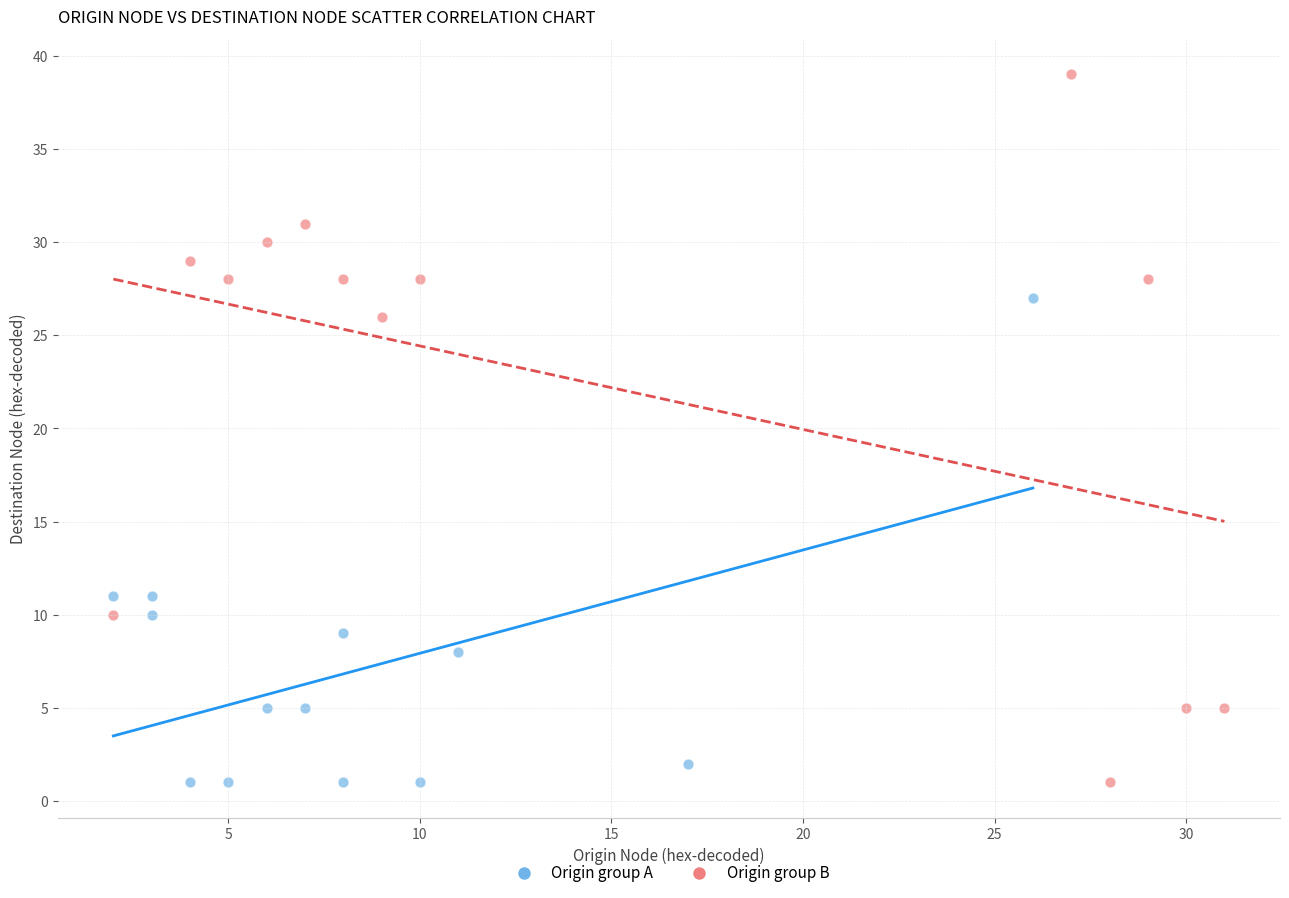

Which series reaches the maximum Y coordinate?

Origin group B